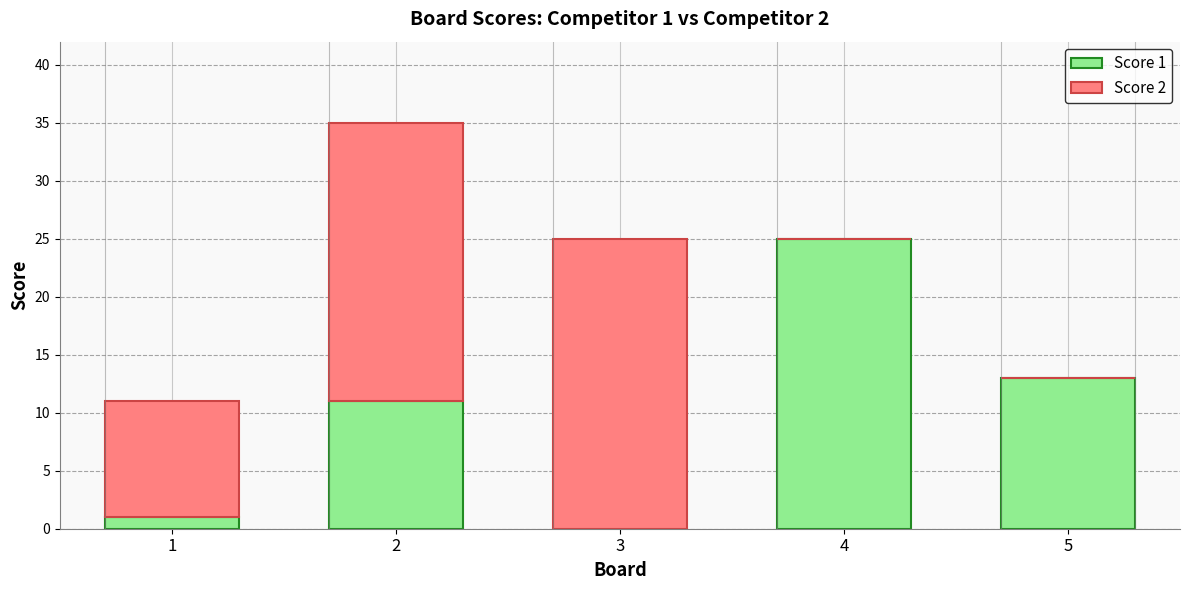

Are the bars horizontal?

No